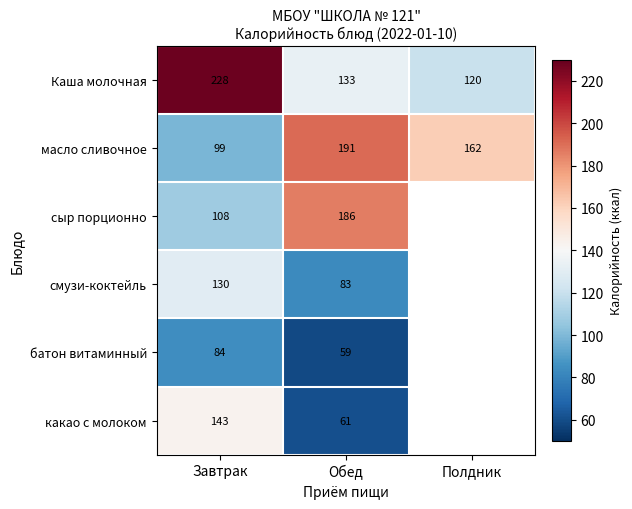

How many масло сливочное values are between 99 and 191?

3